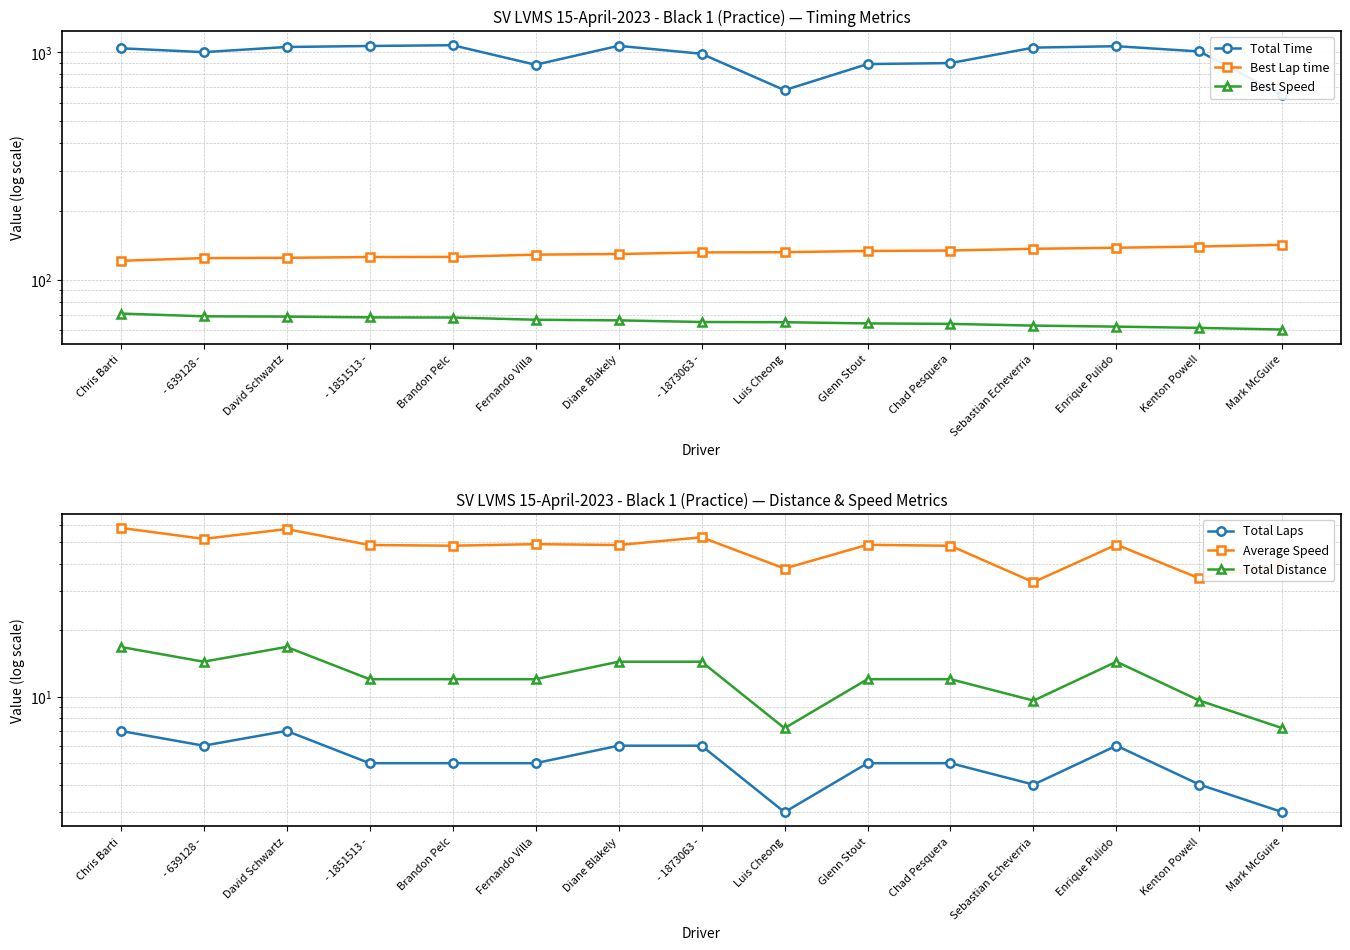

What is the value of the Best Speed point at the 7th from the left?

66.5